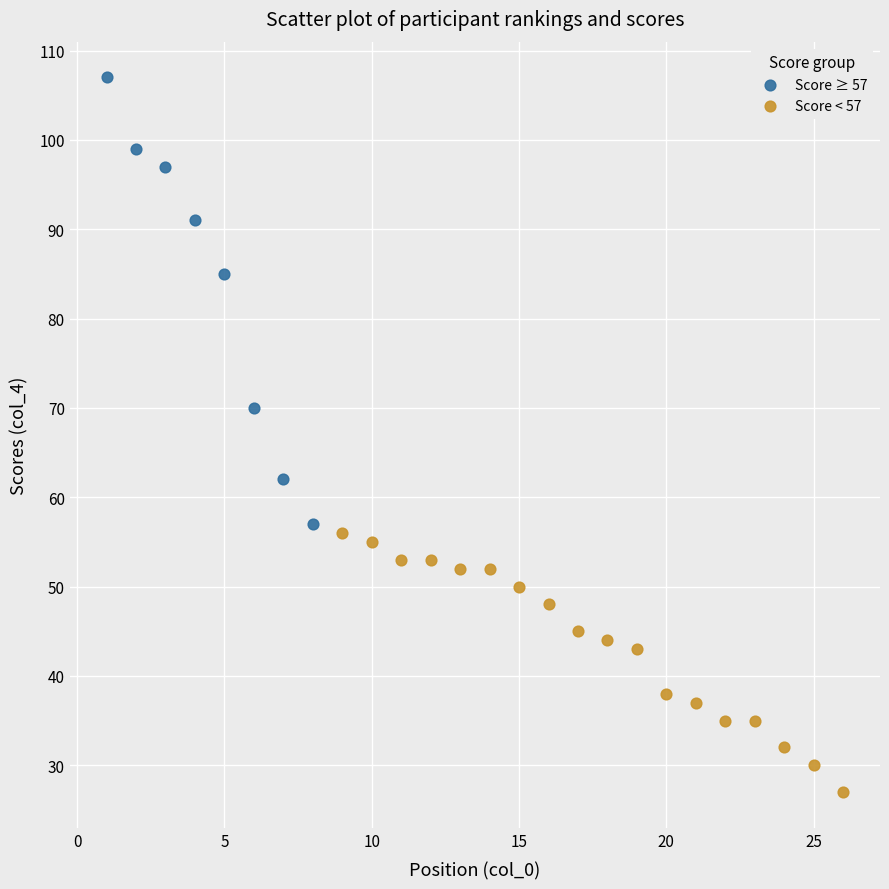

What are all the series names shown in the legend?

Score ≥ 57, Score < 57